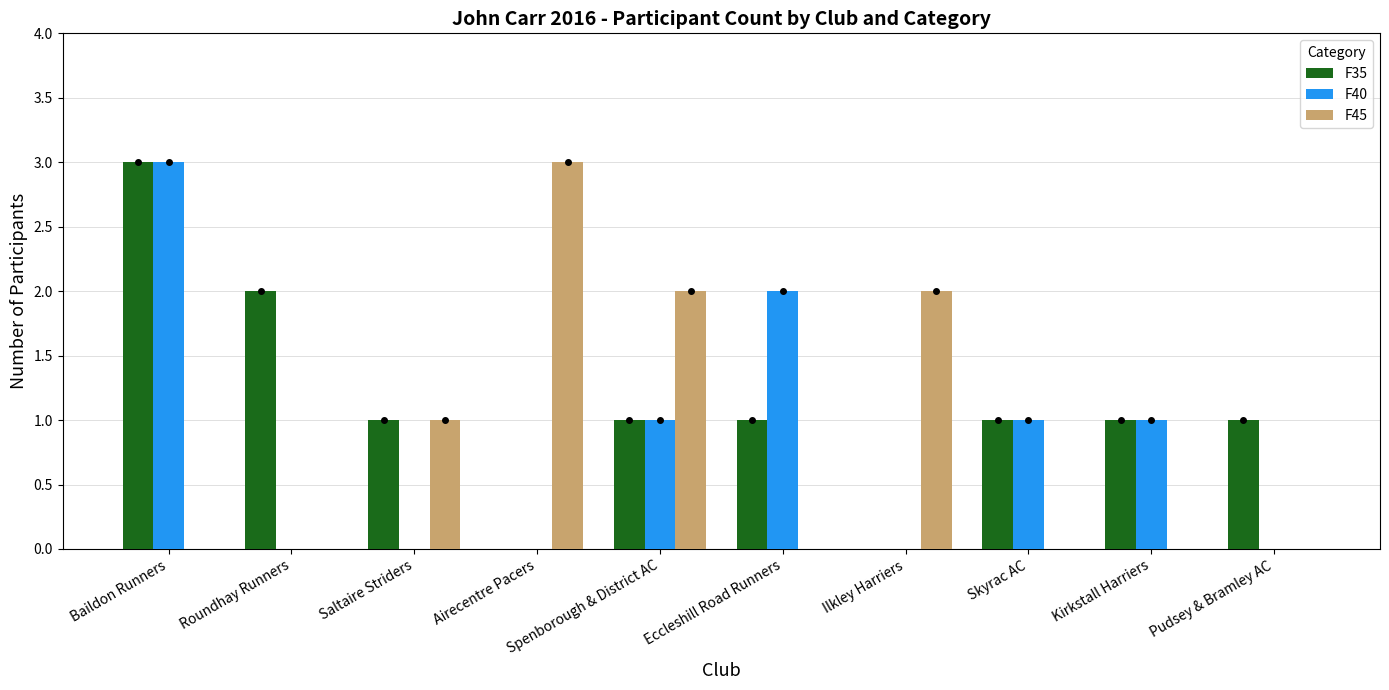

At which label does F40 reach its peak?

Baildon Runners